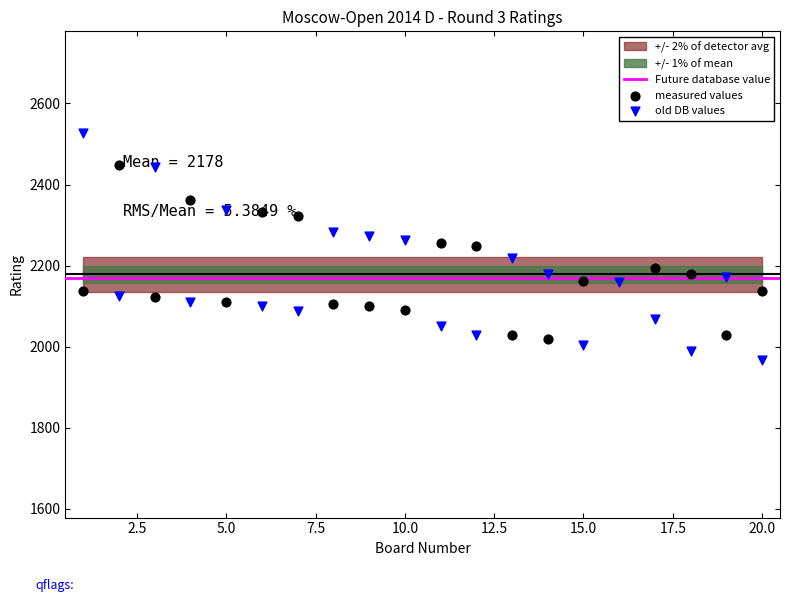

At which category is the sum across all series the highest?

1